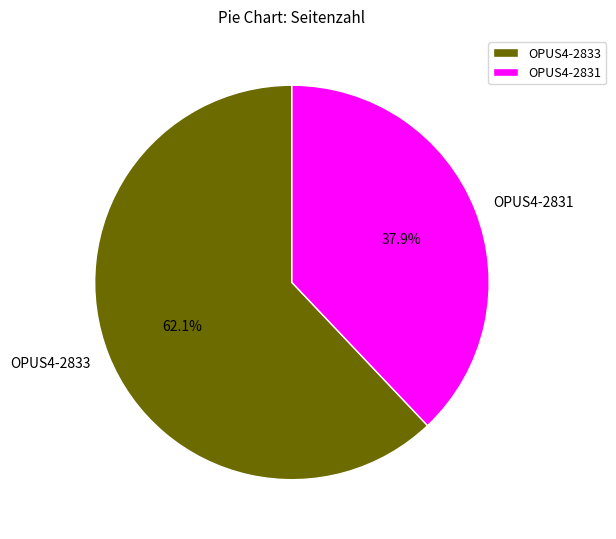

What is the ratio of the value at OPUS4-2831 to the value at OPUS4-2833?

0.6